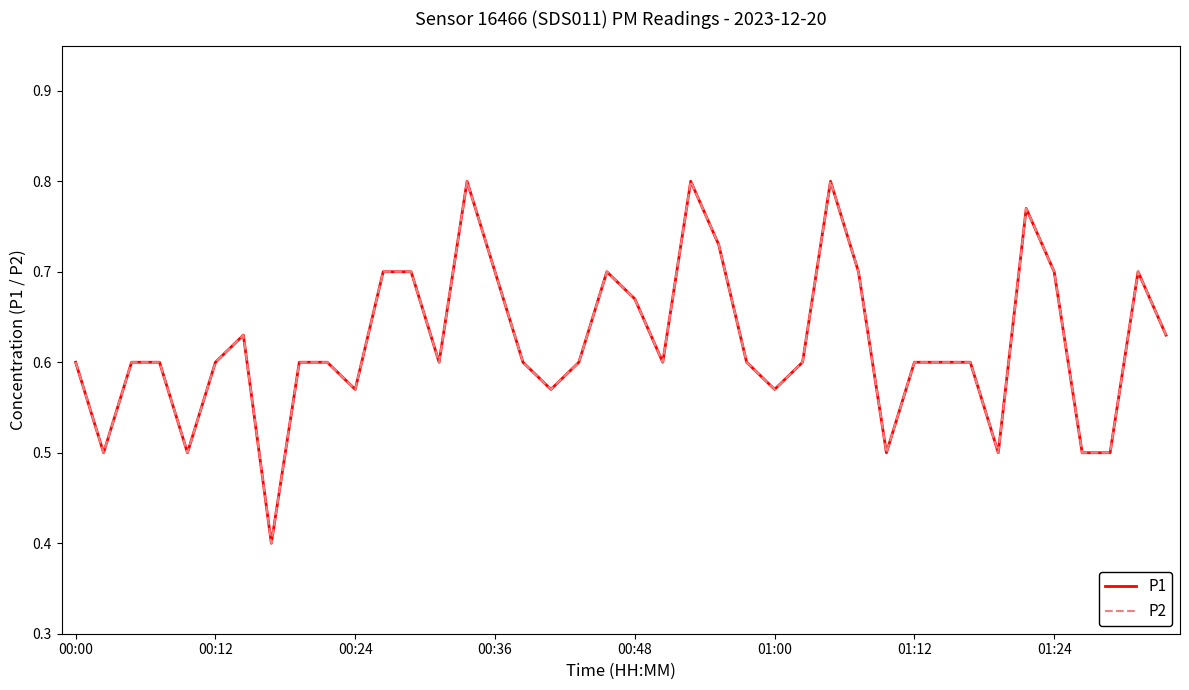

Is this an area chart (filled region under the line)?

No